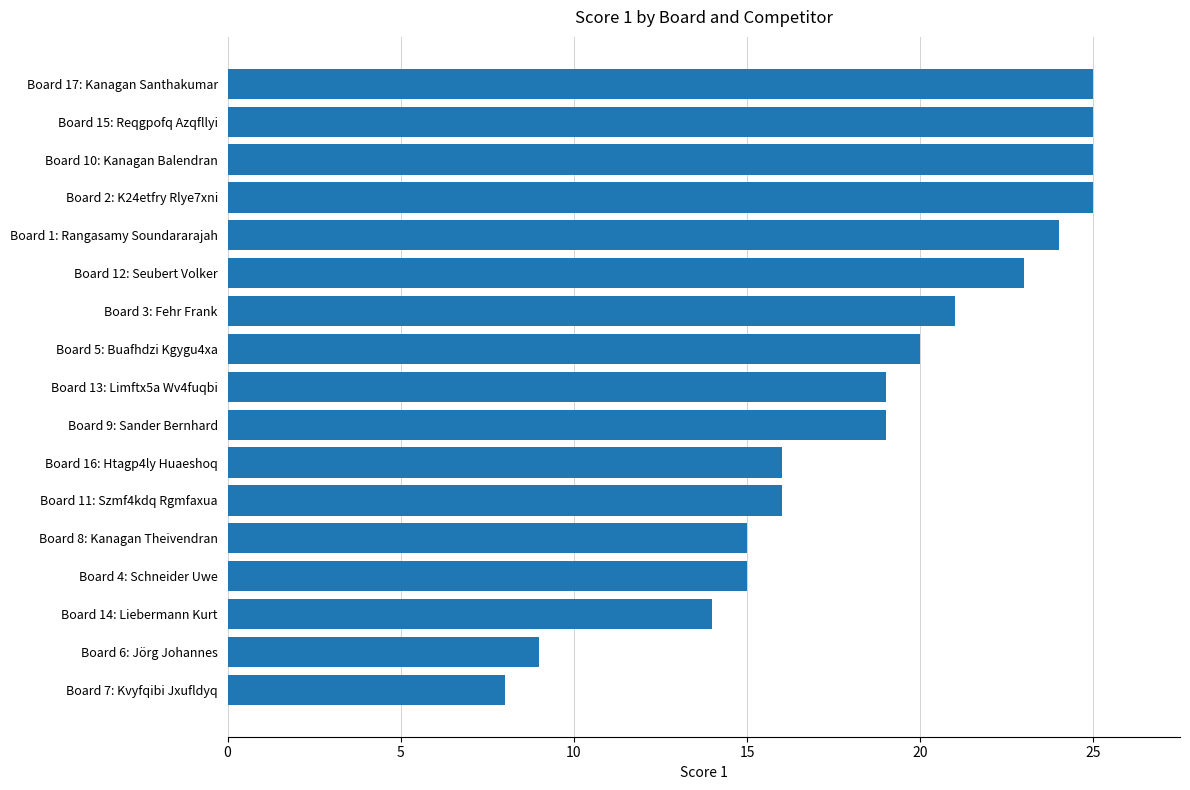

Which label corresponds to the smallest value in the chart?

Board 7: Kvyfqibi Jxufldyq